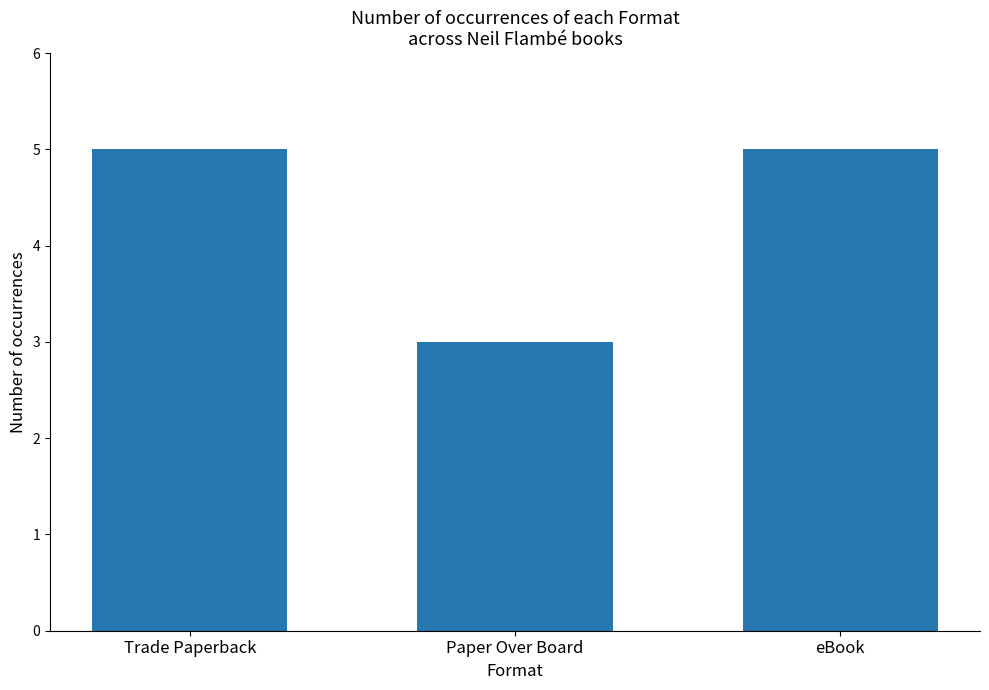

What position from the left is Paper Over Board?

2